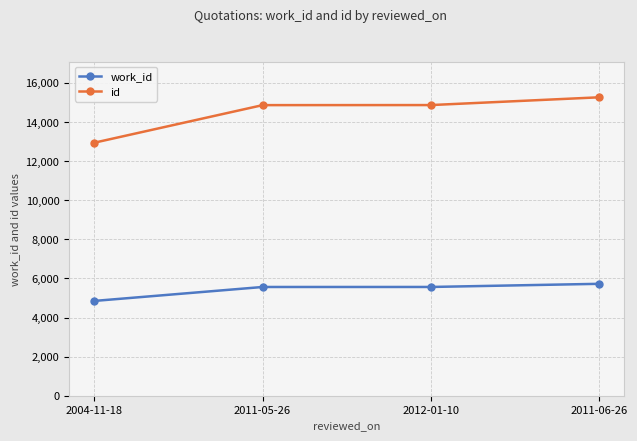

At which category does the chart reach its peak across all series?

2011-06-26